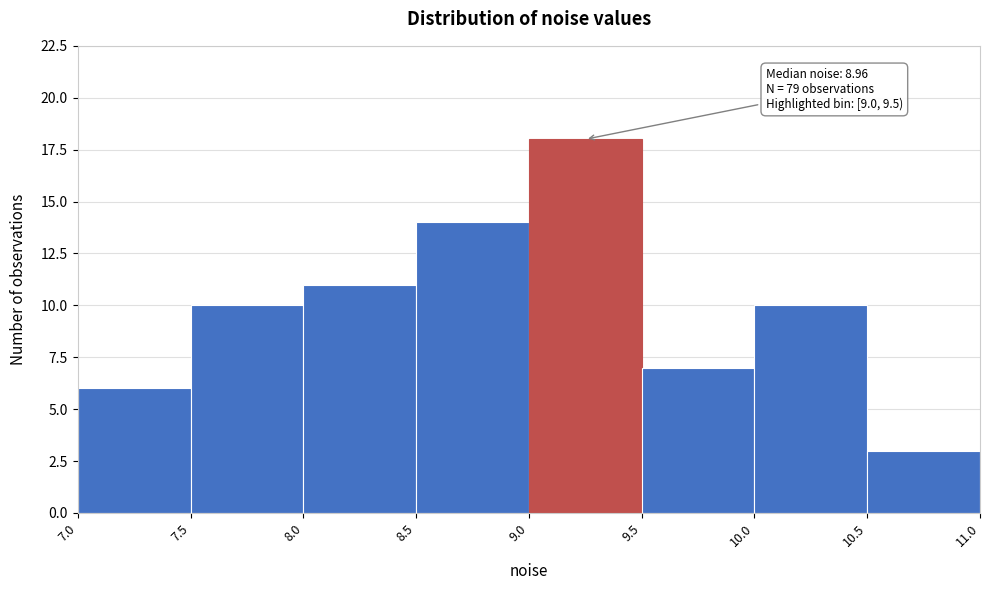

Which range on the x-axis has the tallest bar?

9.0 to 9.5